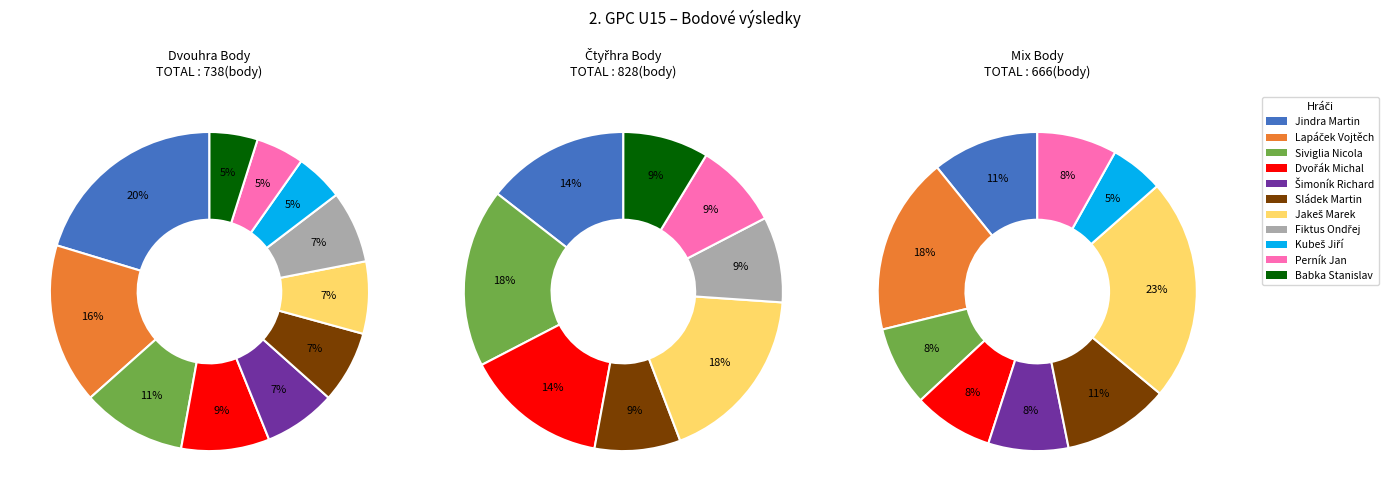

Which slice is the largest?

Jindra Martin